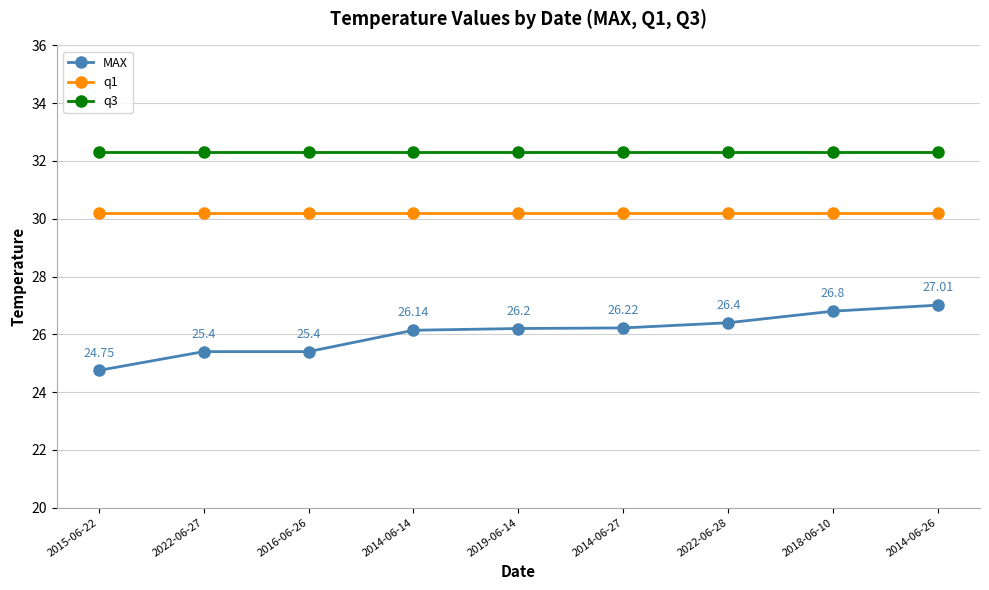

What is the maximum value shown in the chart?

32.3